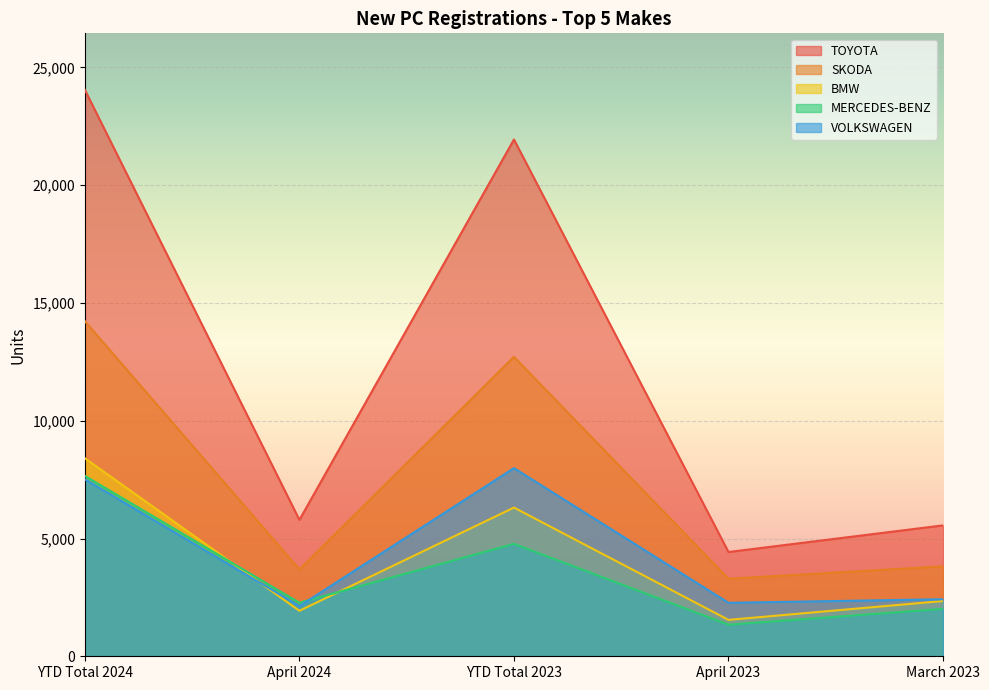

How many lines are shown in the chart?

5